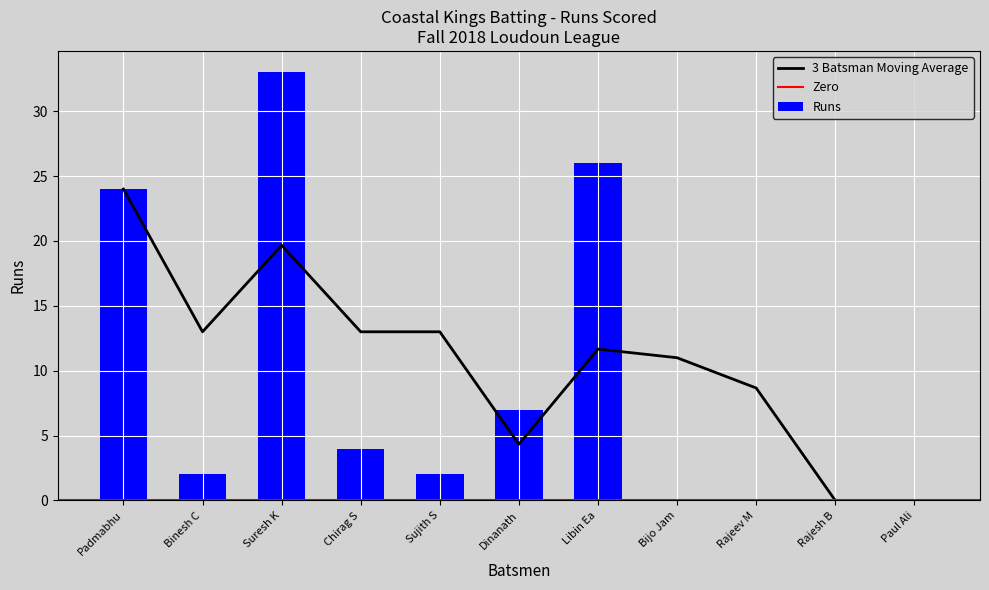

Reading right to left, extract all data points from this chart.

0	0	0	0	26	7	2	4	33	2	24